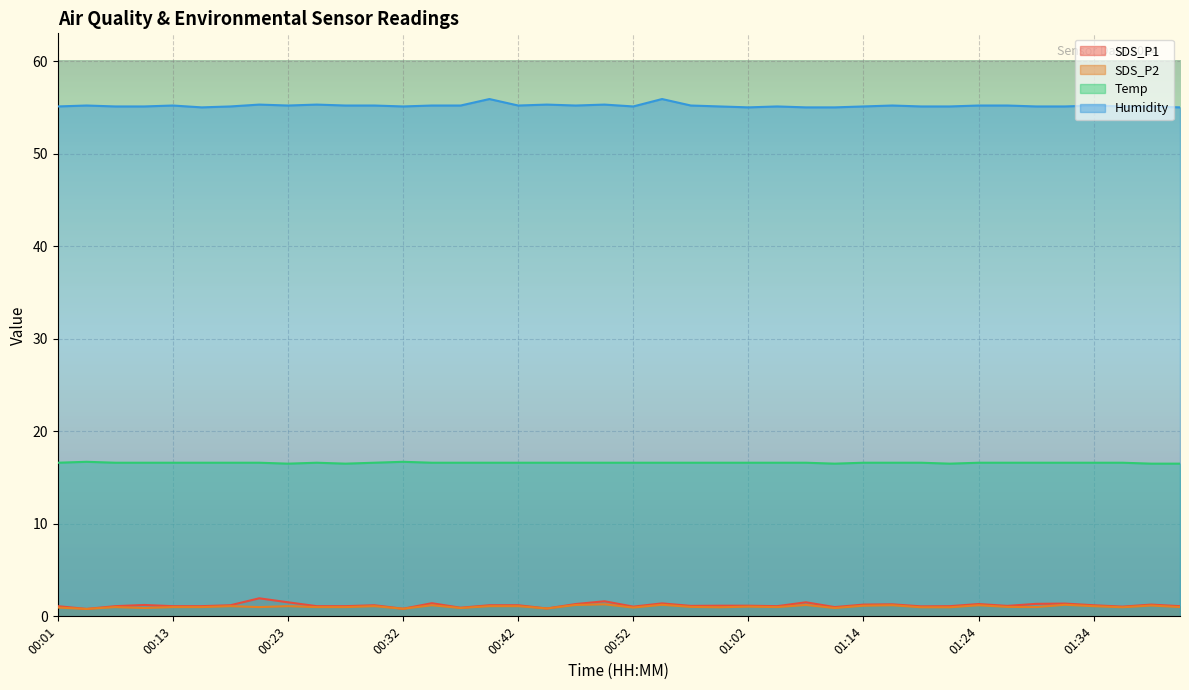

At which category does SDS_P2 reach its first local peak?

00:08